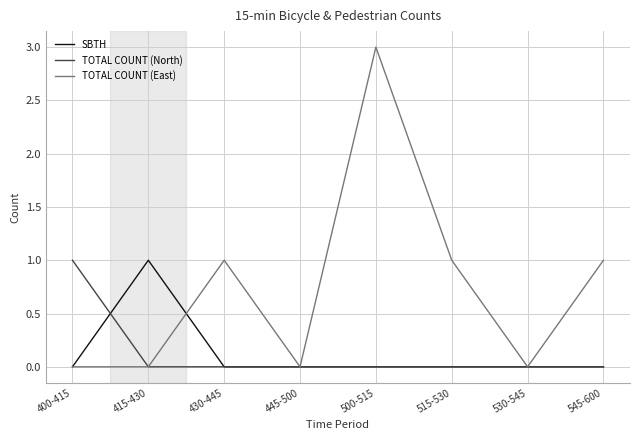

Count the number of categories in the chart.

8